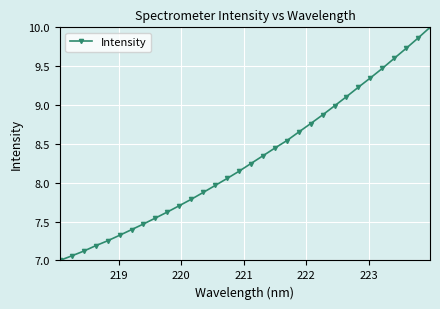

True or false: there are more than 2 points higher than both neighbors.

False